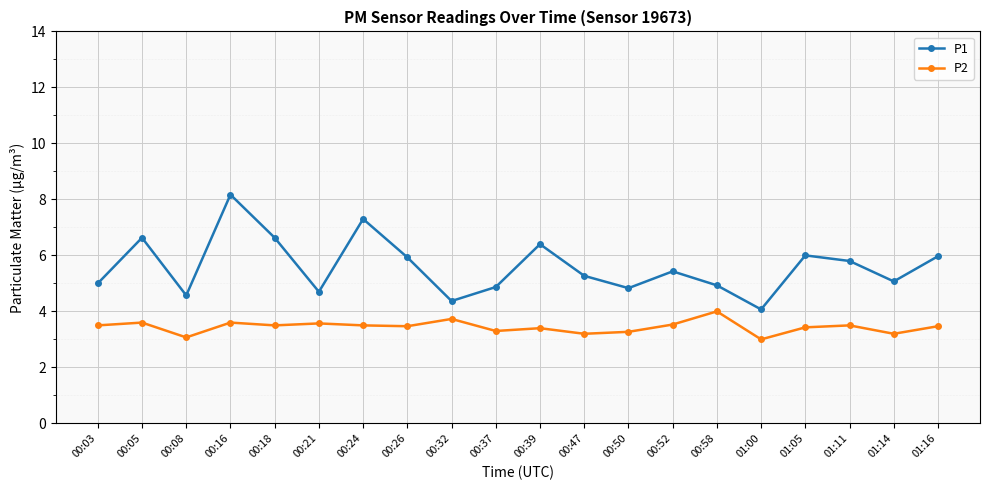

Which series has the widest spread of values?

P1